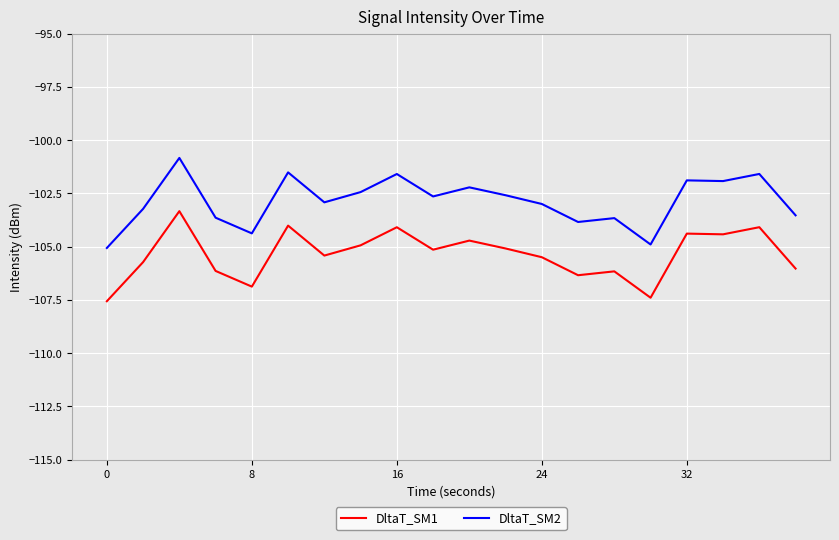

What is the difference between the maximum and second lowest values in the DltaT_SM2 series?

4.1